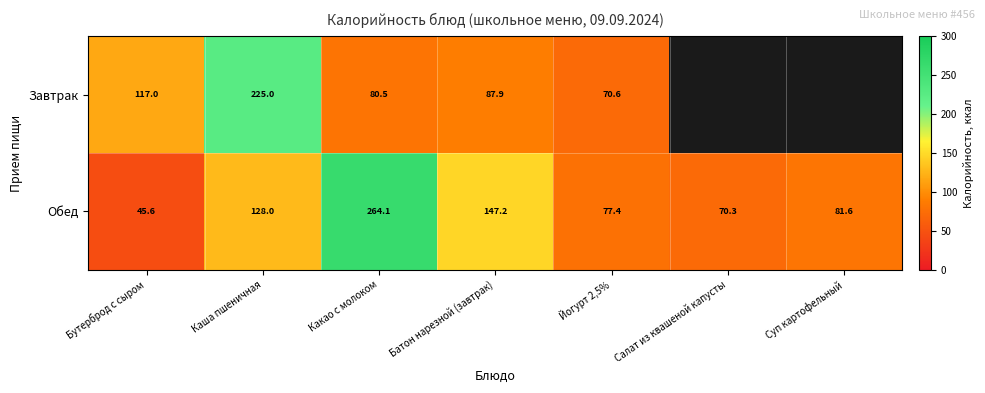

How many categories are shown in the chart?

7